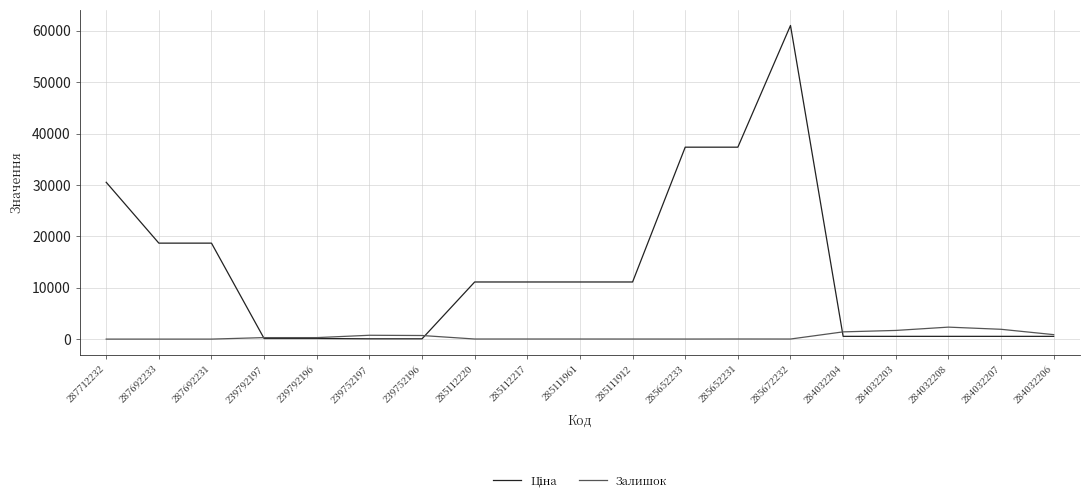

The Залишок series shows 1685.0 at 284032203. True or false?

True